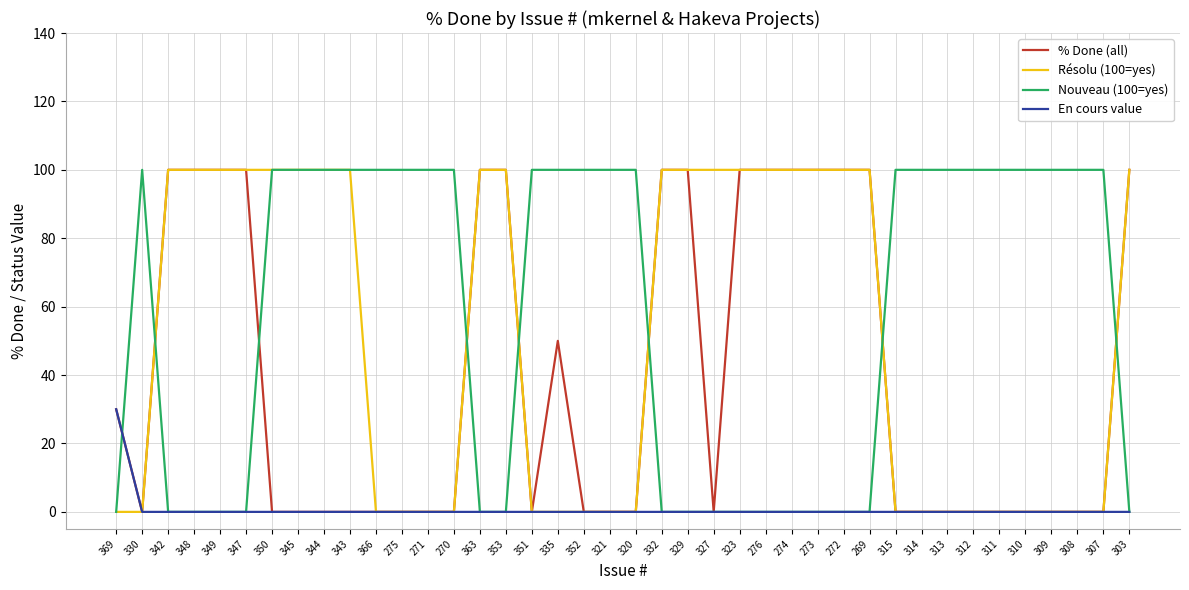

Reading left to right, transcribe all the data shown in this chart.

% Done (all): 30	0	100	100	100	100	0	0	0	0	0	0	0	0	100	100	0	50	0	0	0	100	100	0	100	100	100	100	100	100	0	0	0	0	0	0	0	0	0	100
Résolu (100=yes): 0	0	100	100	100	100	100	100	100	100	0	0	0	0	100	100	0	0	0	0	0	100	100	100	100	100	100	100	100	100	0	0	0	0	0	0	0	0	0	100
Nouveau (100=yes): 0	100	0	0	0	0	100	100	100	100	100	100	100	100	0	0	100	100	100	100	100	0	0	0	0	0	0	0	0	0	100	100	100	100	100	100	100	100	100	0
En cours value: 30	0	0	0	0	0	0	0	0	0	0	0	0	0	0	0	0	0	0	0	0	0	0	0	0	0	0	0	0	0	0	0	0	0	0	0	0	0	0	0